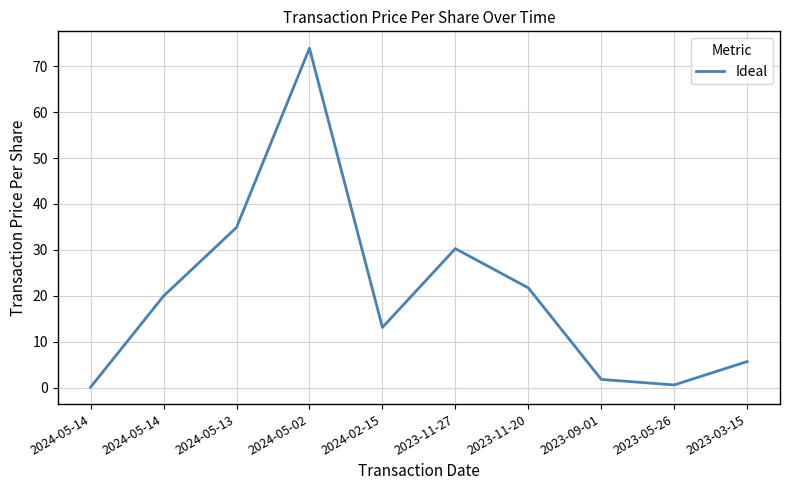

What is the sum of all values?

202.1